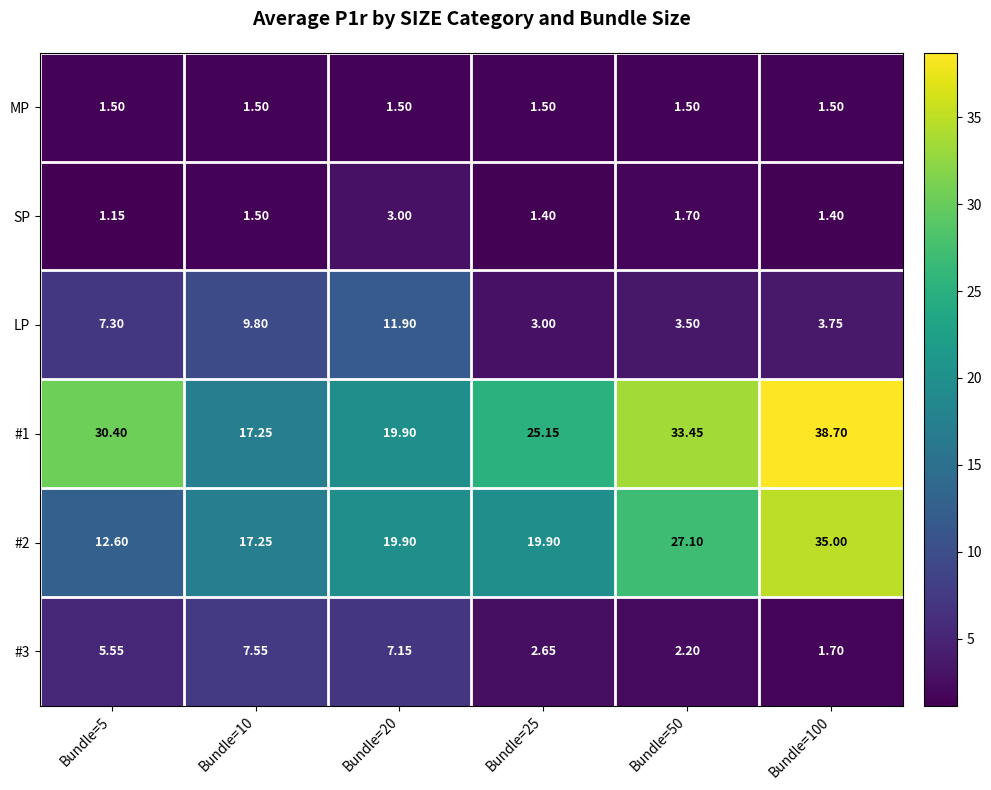

Is the value of #1 at Bundle=10 greater than the value of LP at Bundle=10?

Yes